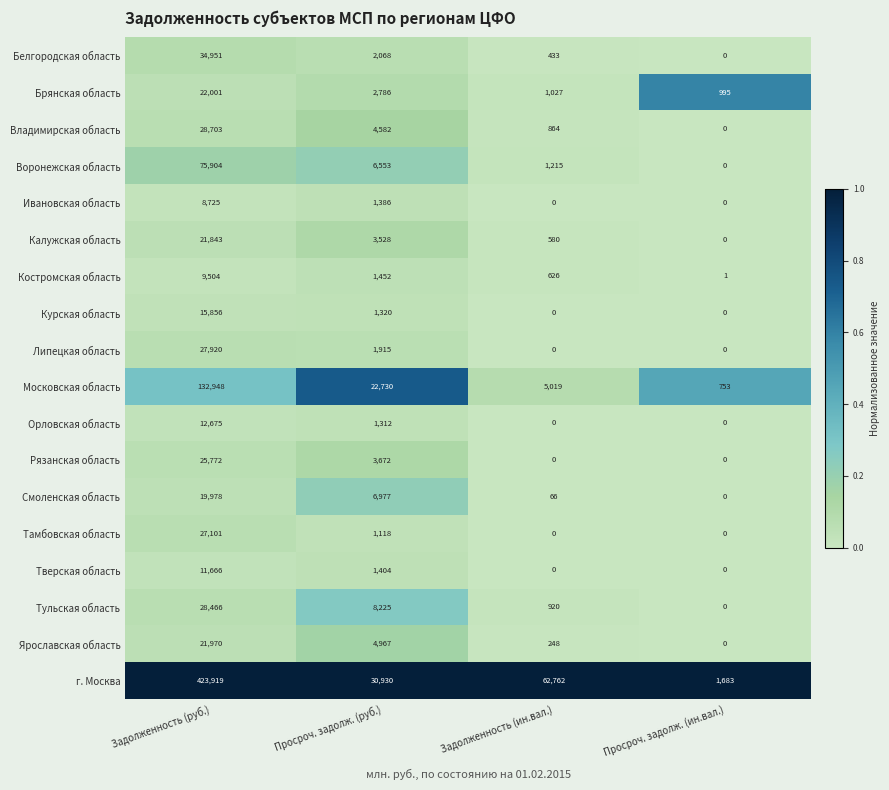

Rank the series by their maximum value, from lowest to highest.

Ивановская область, Костромская область, Тверская область, Орловская область, Курская область, Смоленская область, Калужская область, Ярославская область, Брянская область, Рязанская область, Тамбовская область, Липецкая область, Тульская область, Владимирская область, Белгородская область, Воронежская область, Московская область, г. Москва